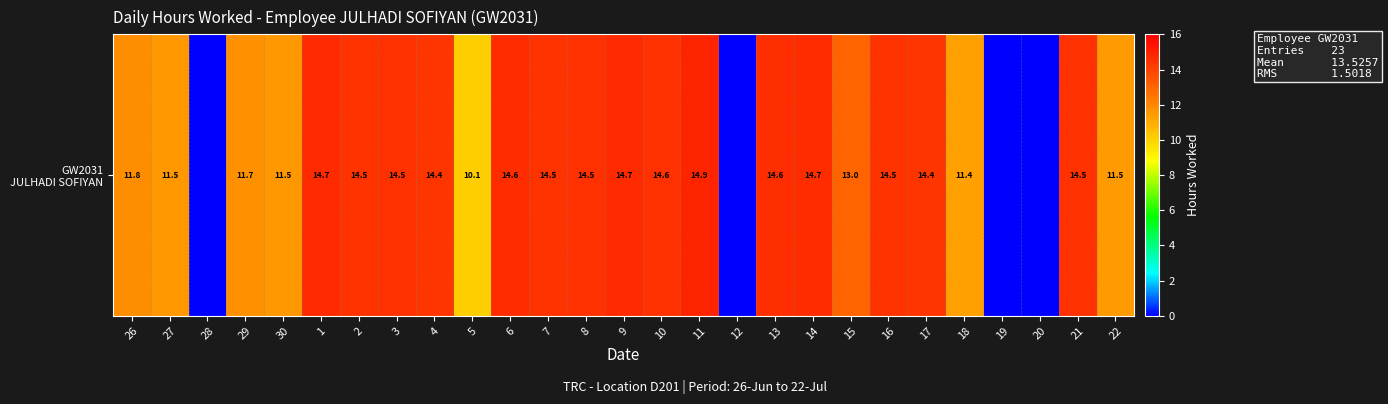

Reading left to right, transcribe all the data shown in this chart.

26=11.8	27=11.5	28=0.0	29=11.7	30=11.5	1=14.7	2=14.5	3=14.5	4=14.4	5=10.1	6=14.6	7=14.5	8=14.5	9=14.7	10=14.6	11=14.9	12=0.0	13=14.6	14=14.7	15=13.0	16=14.5	17=14.4	18=11.4	19=0.0	20=0.0	21=14.5	22=11.5